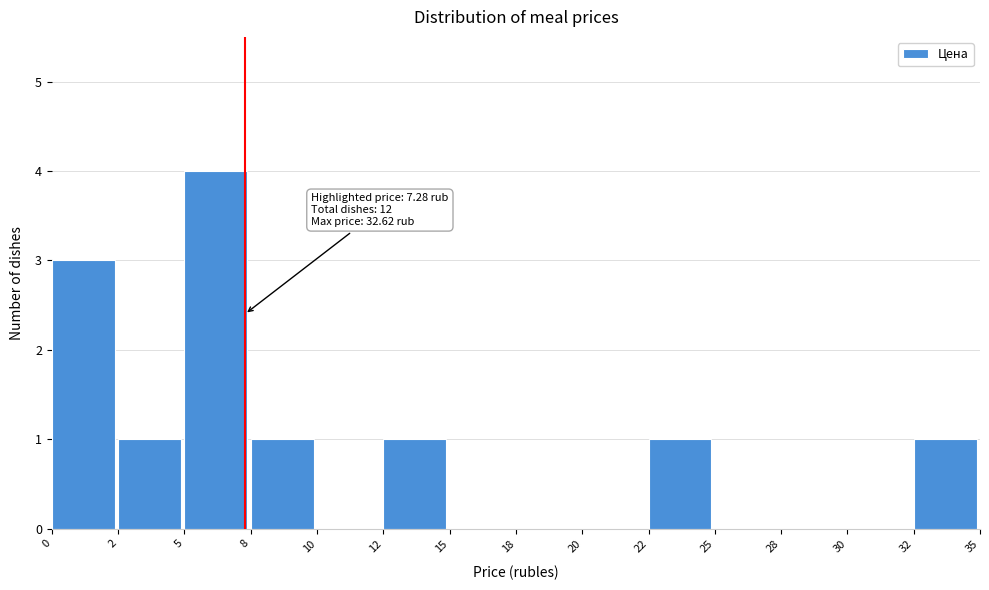

Reading left to right, what are all the values shown in this chart?

0=3	2=1	5=4	8=1	10=0	12=1	15=0	18=0	20=0	22=1	25=0	28=0	30=0	32=1